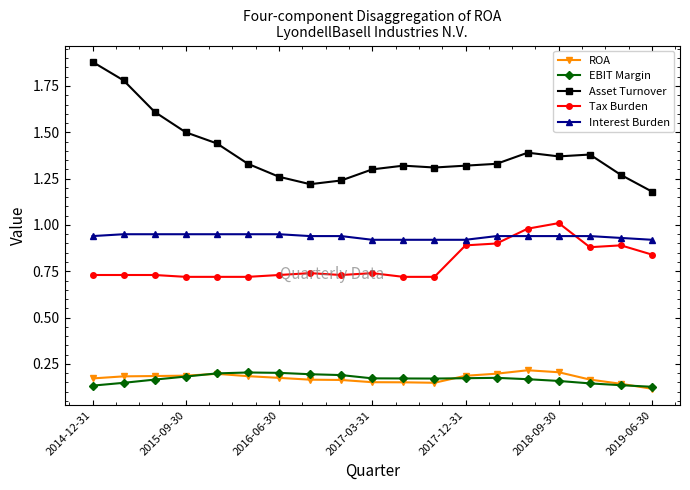

What are all the series names shown in the legend?

ROA, EBIT Margin, Asset Turnover, Tax Burden, Interest Burden